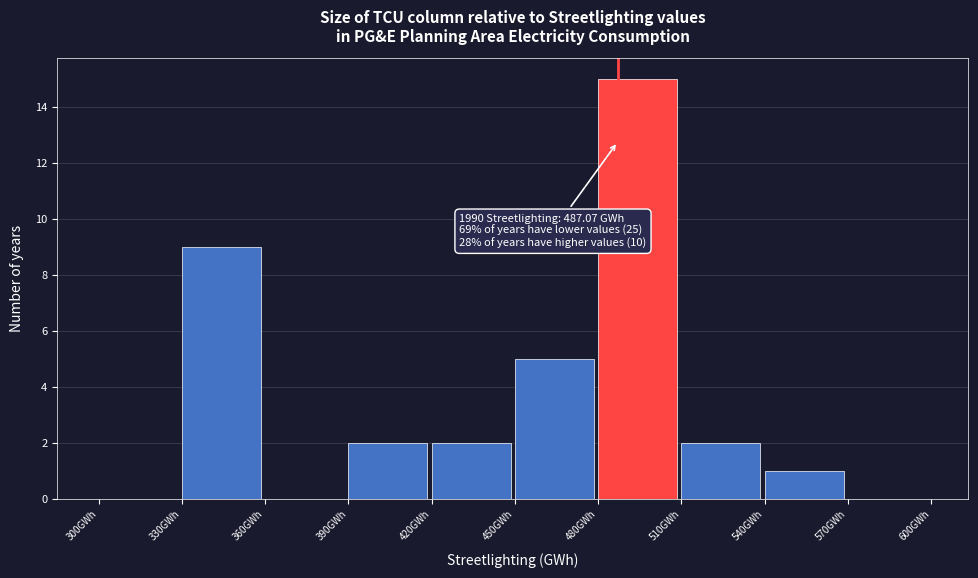

Which range on the x-axis has the tallest bar?

480 to 510